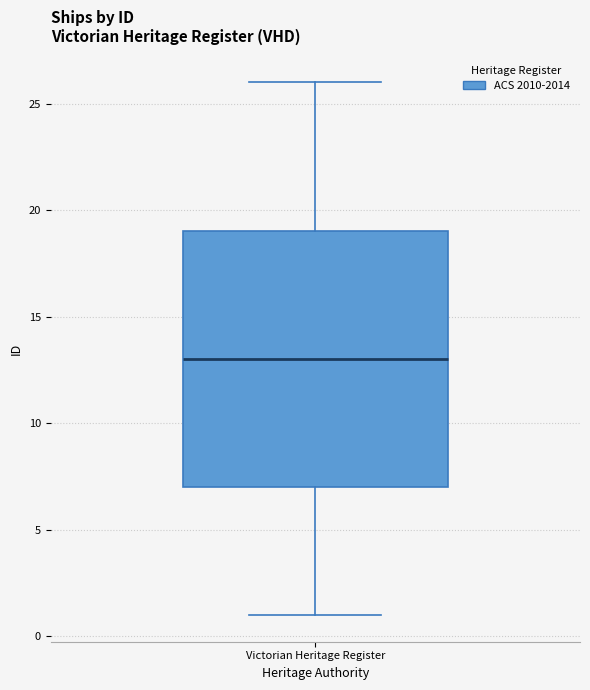

Where does the upper whisker of the box for Victorian Heritage Register end on the y-axis? The values are not printed on the chart, so give them approximately, as read against the axis.

26